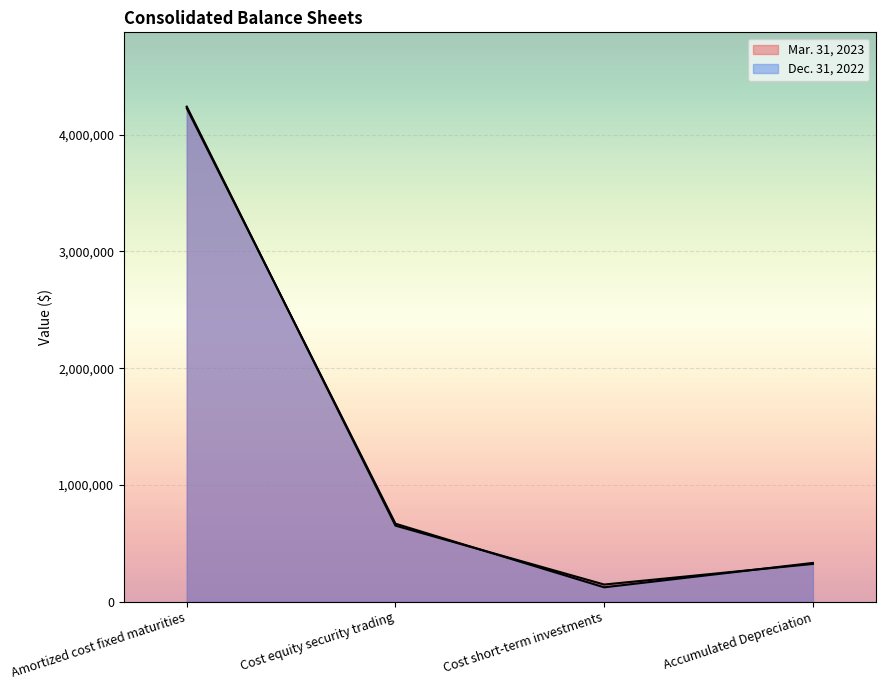

At which category does the chart reach its peak across all series?

Amortized cost fixed maturities